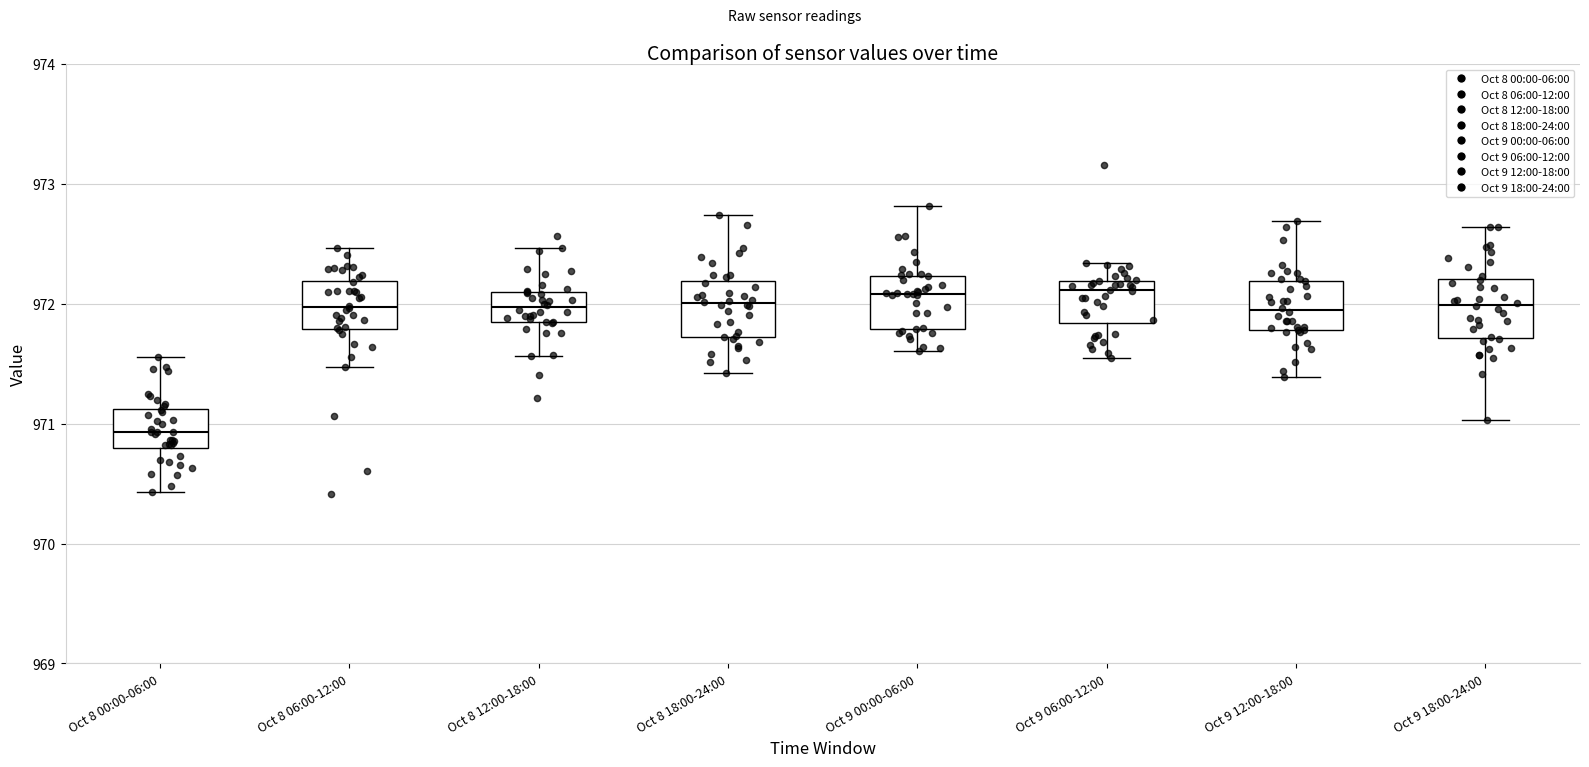

Reading left to right, read every box against the y-axis: the position of its median line, the range the box covers, and the ends of its whiskers. The values are not printed on the chart, so give them approximately, as read against the axis.

Oct 8 00:00-06:00: median 970.9, box 970.8 to 971.1, whiskers 970.4 to 971.6
Oct 8 06:00-12:00: median 972.0, box 971.8 to 972.2, whiskers 971.5 to 972.5
Oct 8 12:00-18:00: median 972.0, box 971.8 to 972.1, whiskers 971.6 to 972.5
Oct 8 18:00-24:00: median 972.0, box 971.7 to 972.2, whiskers 971.4 to 972.7
Oct 9 00:00-06:00: median 972.1, box 971.8 to 972.2, whiskers 971.6 to 972.8
Oct 9 06:00-12:00: median 972.1, box 971.8 to 972.2, whiskers 971.5 to 972.3
Oct 9 12:00-18:00: median 971.9, box 971.8 to 972.2, whiskers 971.4 to 972.7
Oct 9 18:00-24:00: median 972.0, box 971.7 to 972.2, whiskers 971.0 to 972.6